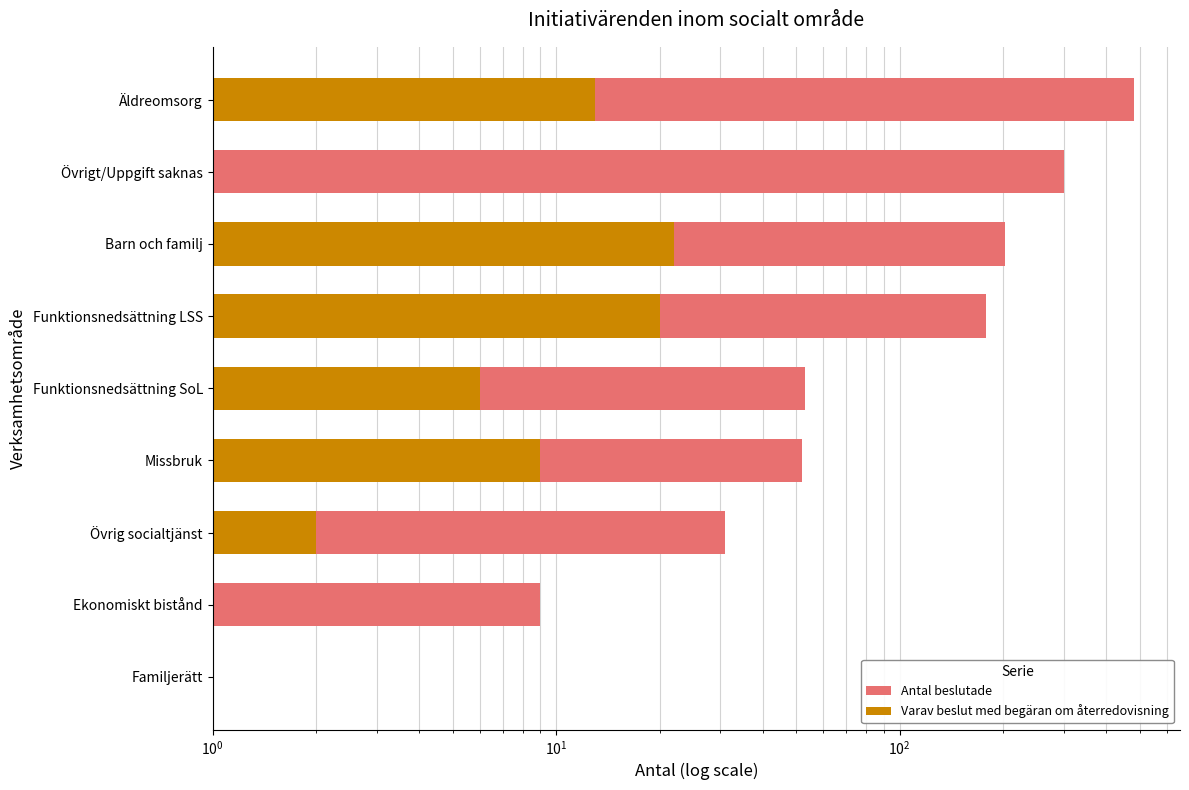

True or false: Antal beslutade has a value of 301 at Övrigt/Uppgift saknas.

True